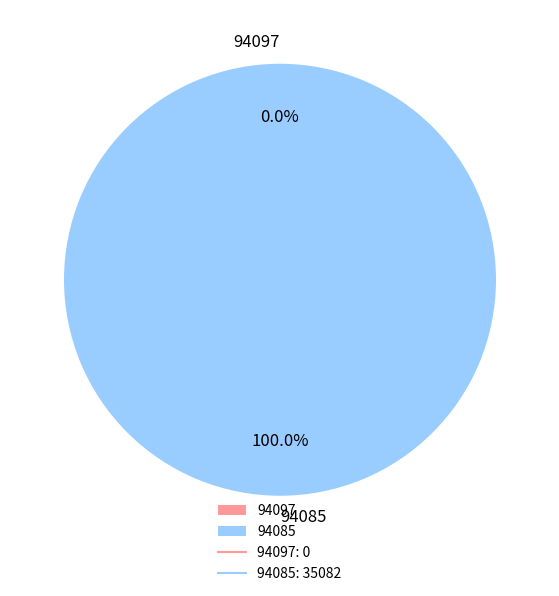

To the nearest percent, what is the difference between the largest and smallest slice percentages?

100%